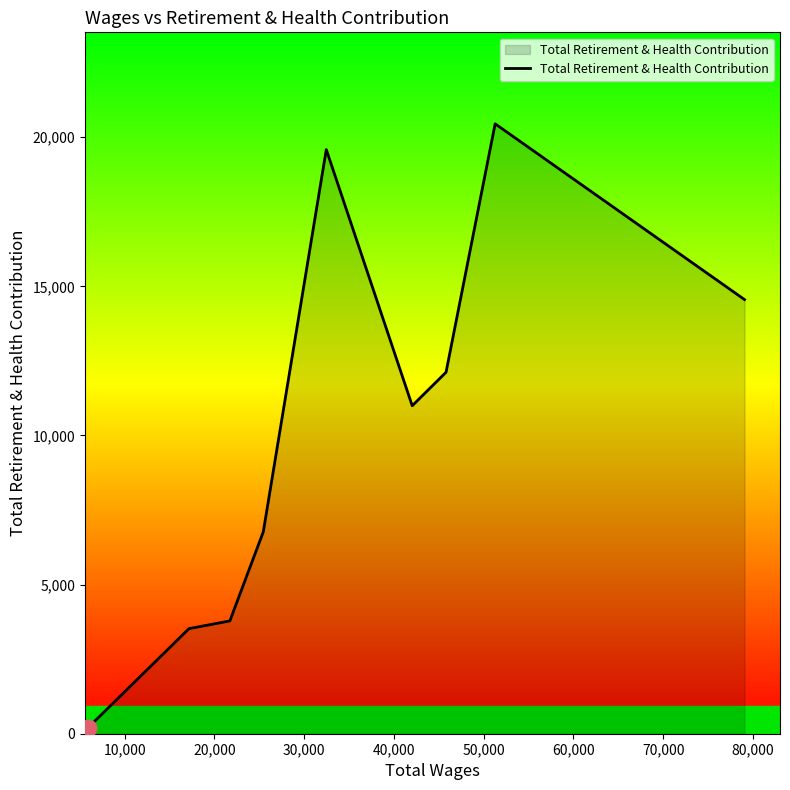

How many interior local peaks (higher than both neighbors) does the data have?

2